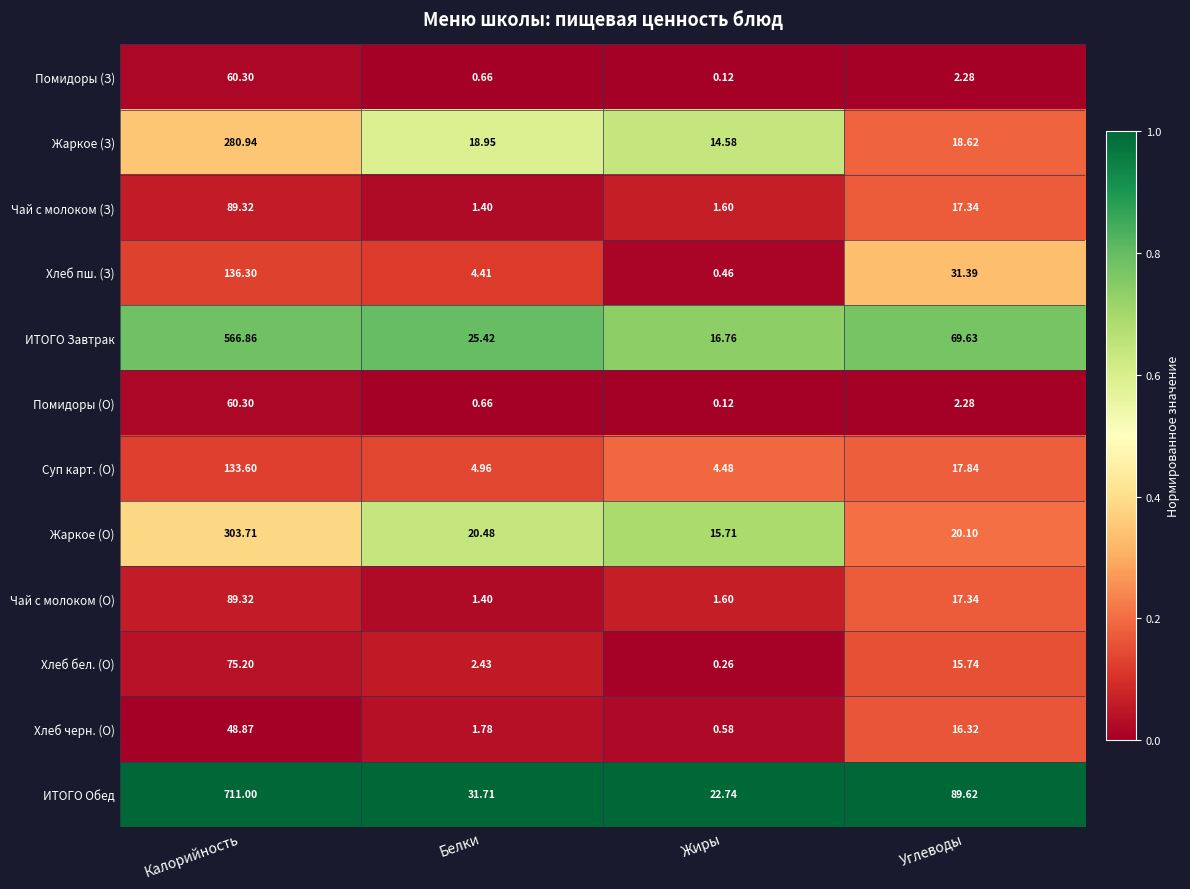

Which category has the lowest value in the Хлеб пш. (З) series?

Жиры